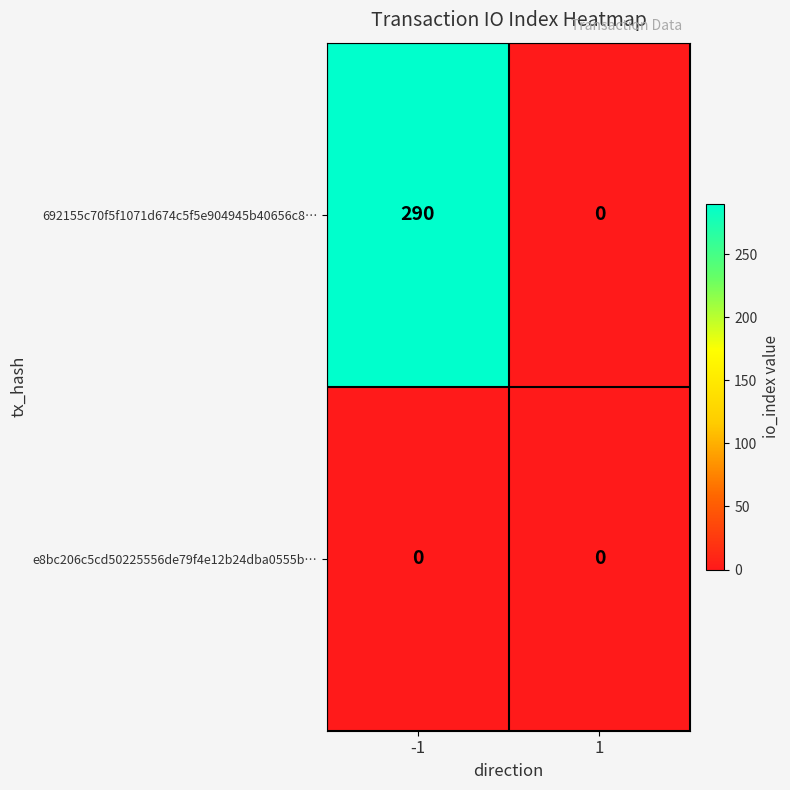

At which category is the sum across all series the highest?

-1